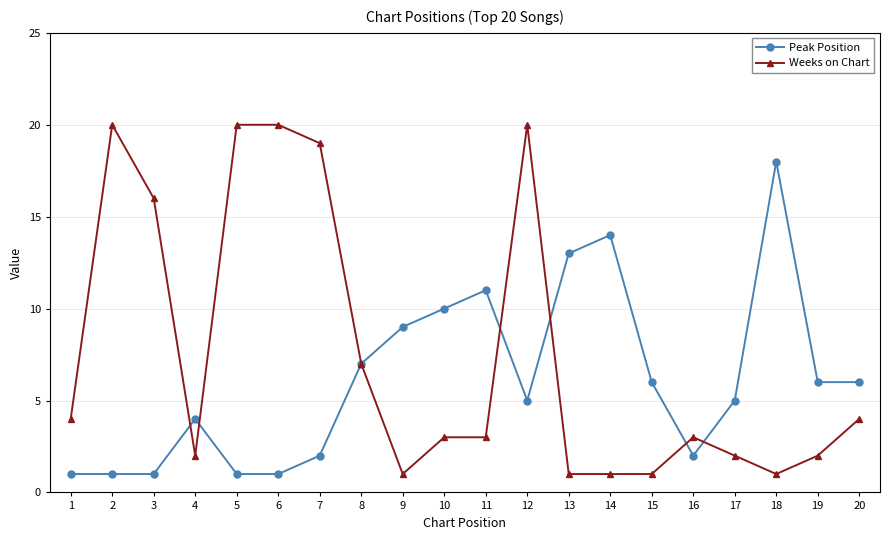

Which category has the highest value in the Peak Position series?

18